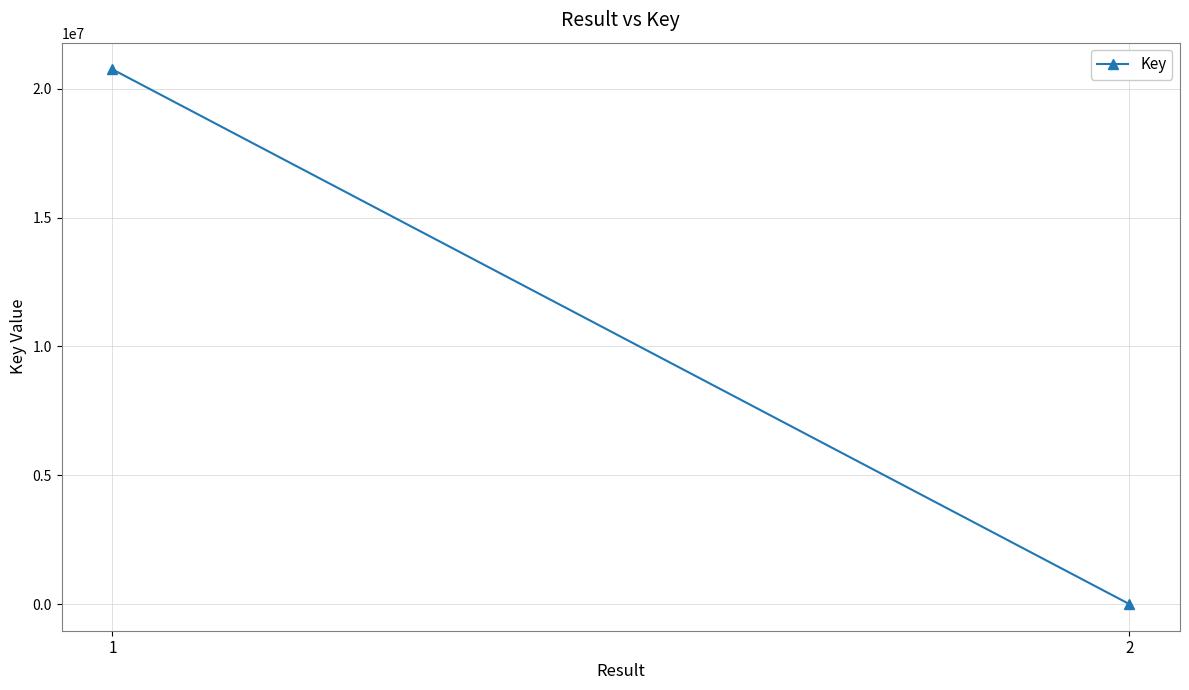

Which category has the lowest value across all series?

2